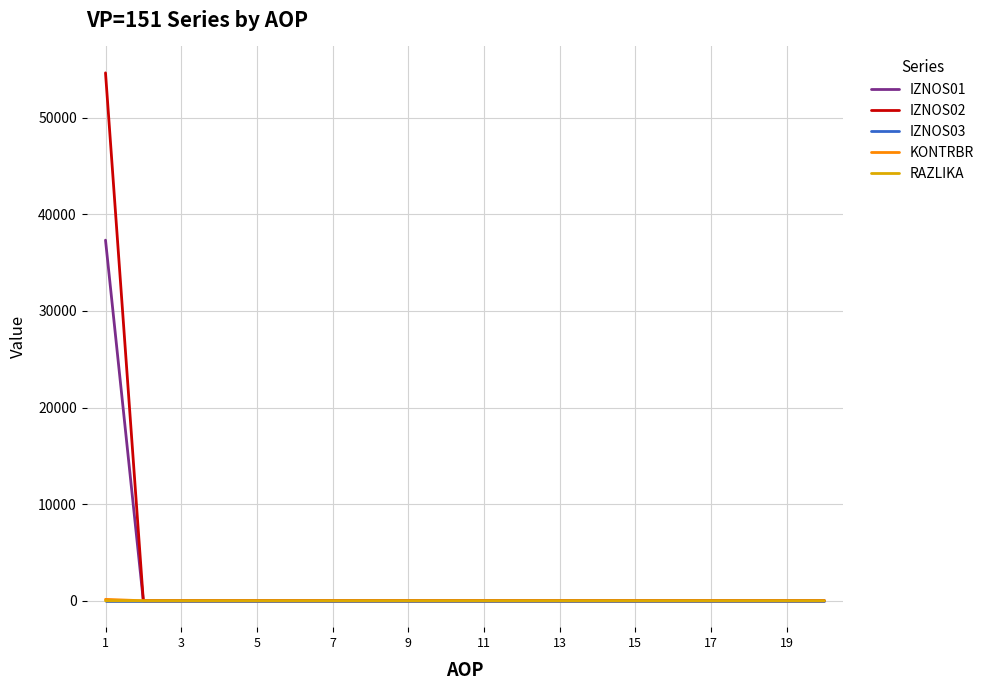

Which series has the largest range (max minus min)?

IZNOS02